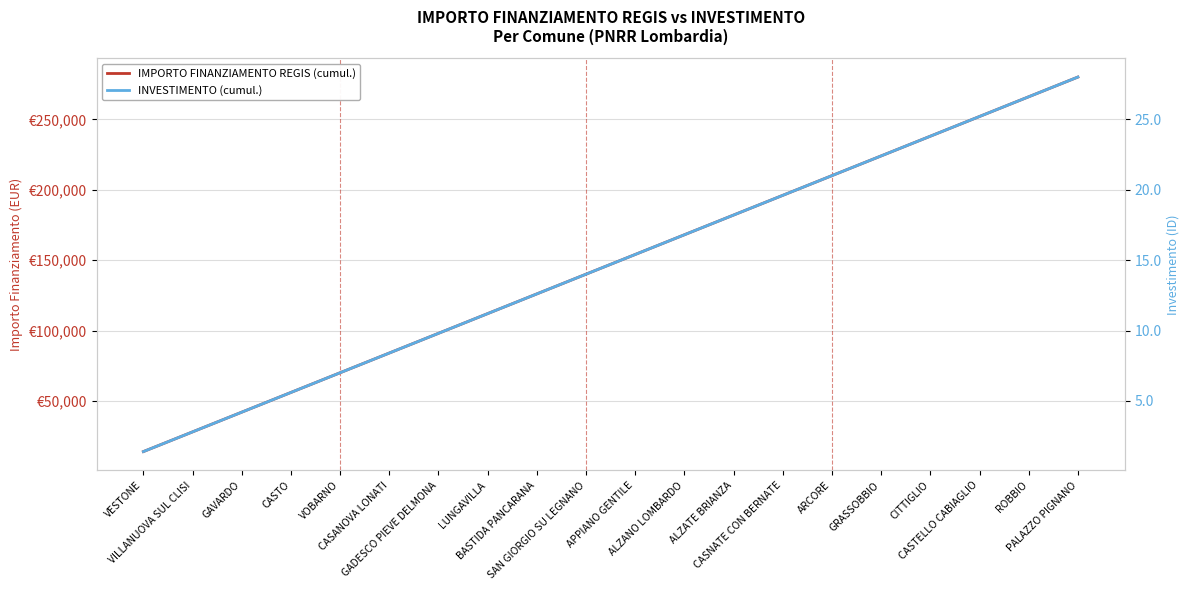

List the labels in order of INVESTIMENTO (cumul.) value, smallest first.

VESTONE, VILLANUOVA SUL CLISI, GAVARDO, CASTO, VOBARNO, CASANOVA LONATI, GADESCO PIEVE DELMONA, LUNGAVILLA, BASTIDA PANCARANA, SAN GIORGIO SU LEGNANO, APPIANO GENTILE, ALZANO LOMBARDO, ALZATE BRIANZA, CASNATE CON BERNATE, ARCORE, GRASSOBBIO, CITTIGLIO, CASTELLO CABIAGLIO, ROBBIO, PALAZZO PIGNANO